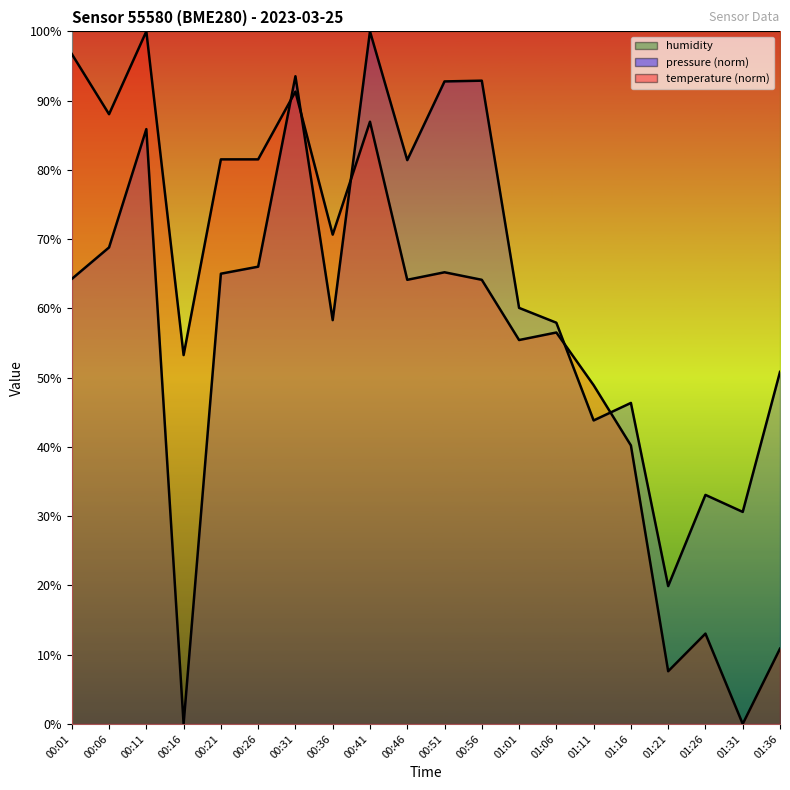

What is the average value of the pressure series?

60.6